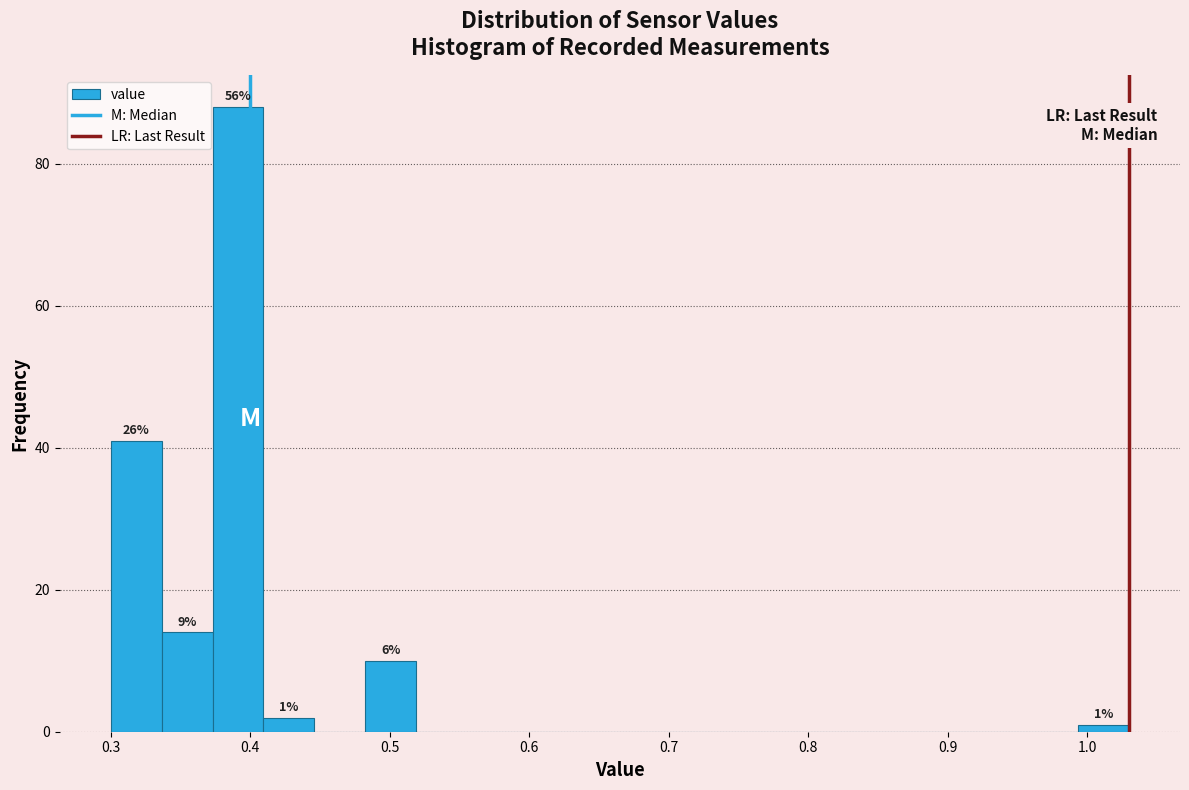

Around what value on the x-axis is the tallest bar? Give the approximate position of its centre, as read against the axis.

0.39